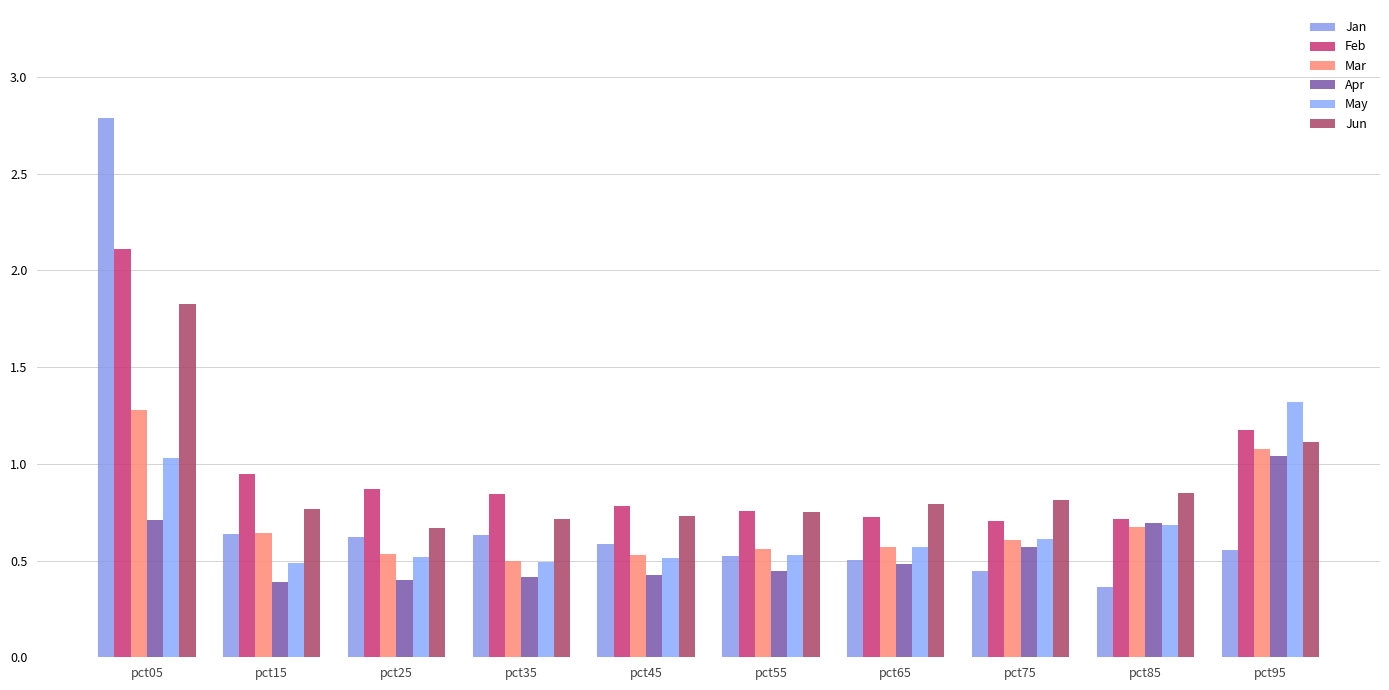

What is the sum of the Jun values at pct15 and pct95?

1.9